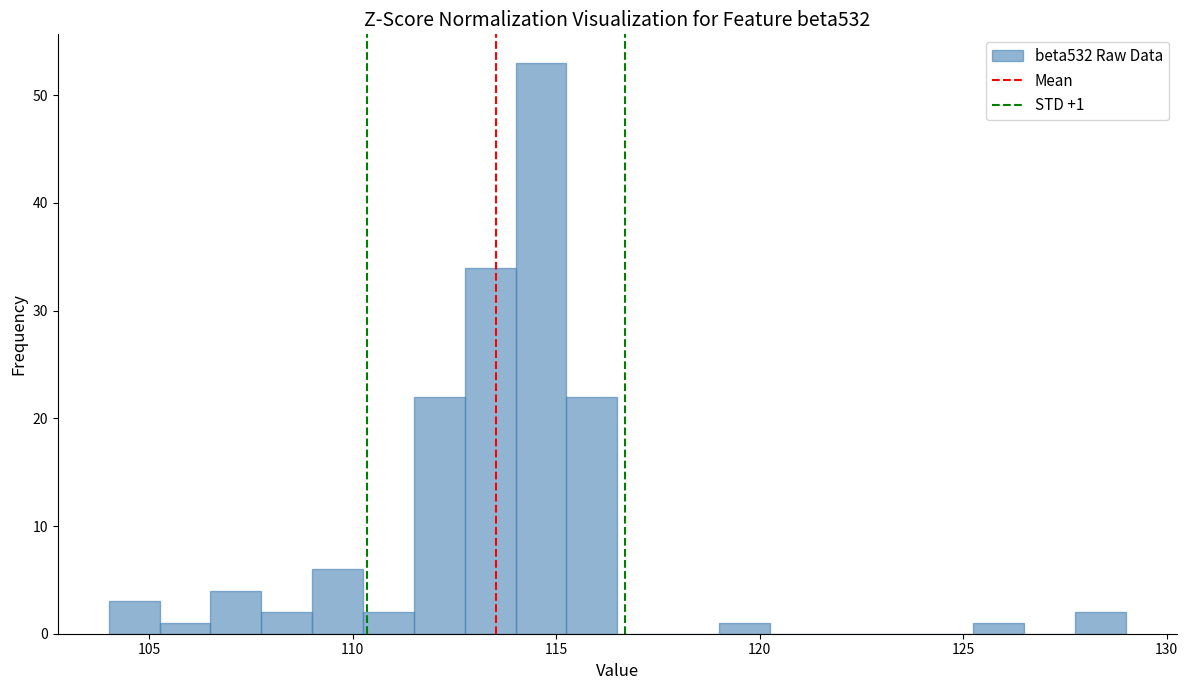

Read against the x-axis, roughly where is the centre of the tallest bar?

114.5